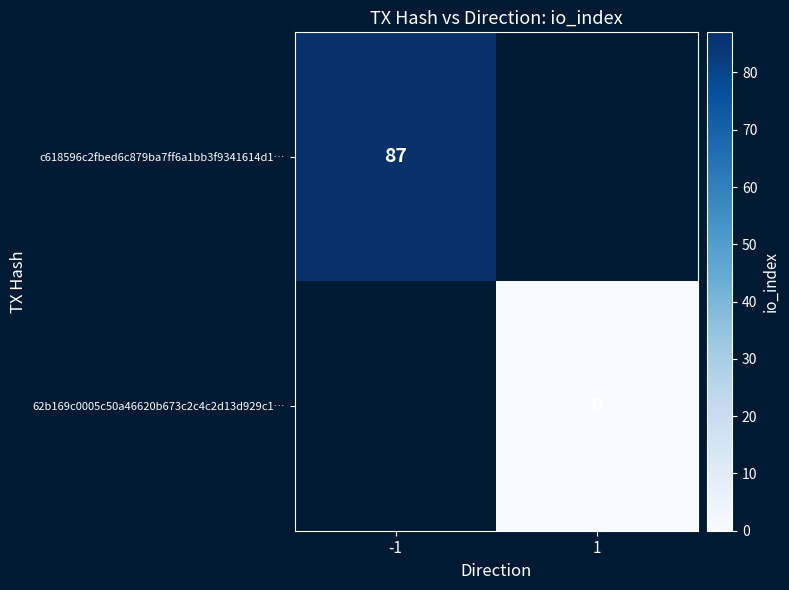

Which has a higher value, 1 or -1?

-1